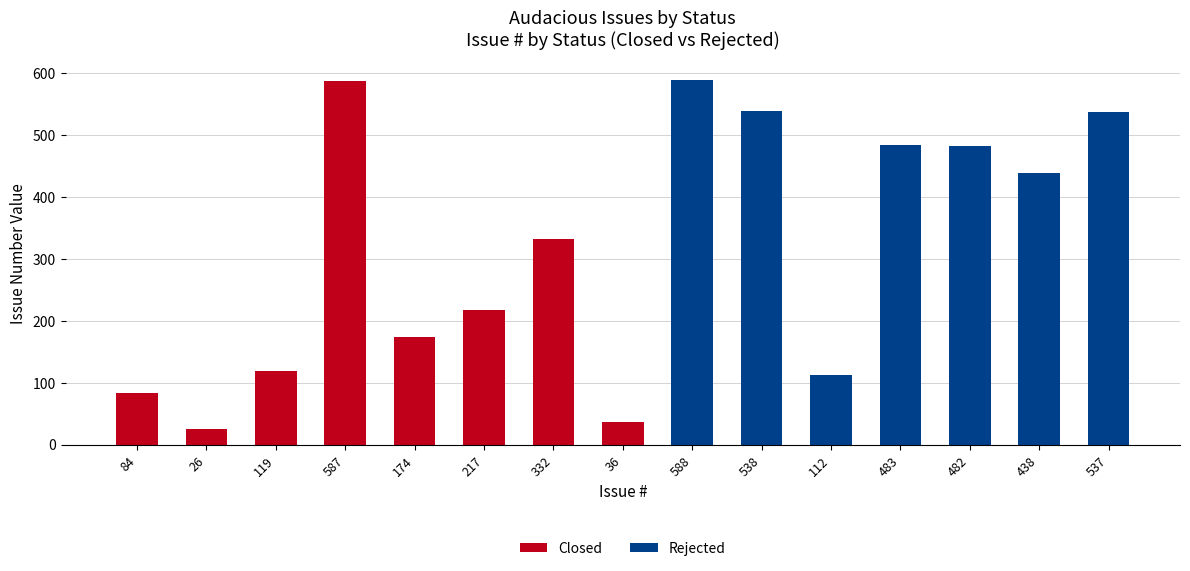

The value of Closed at 537 is 0. True or false?

True